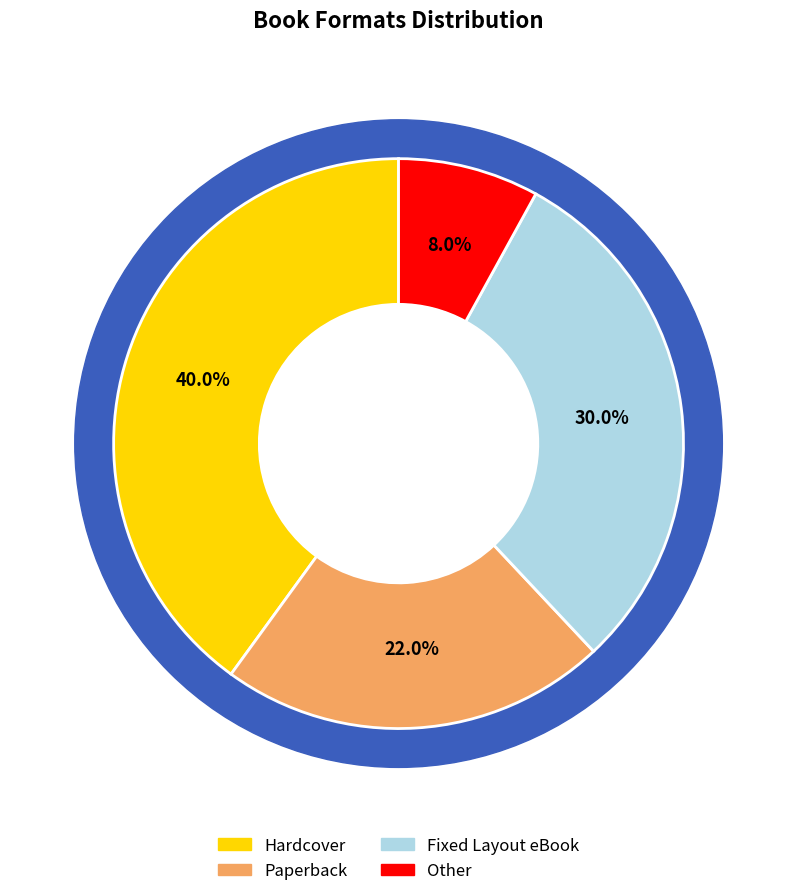

To the nearest percent, what percentage of the pie is Fixed Layout eBook?

30%